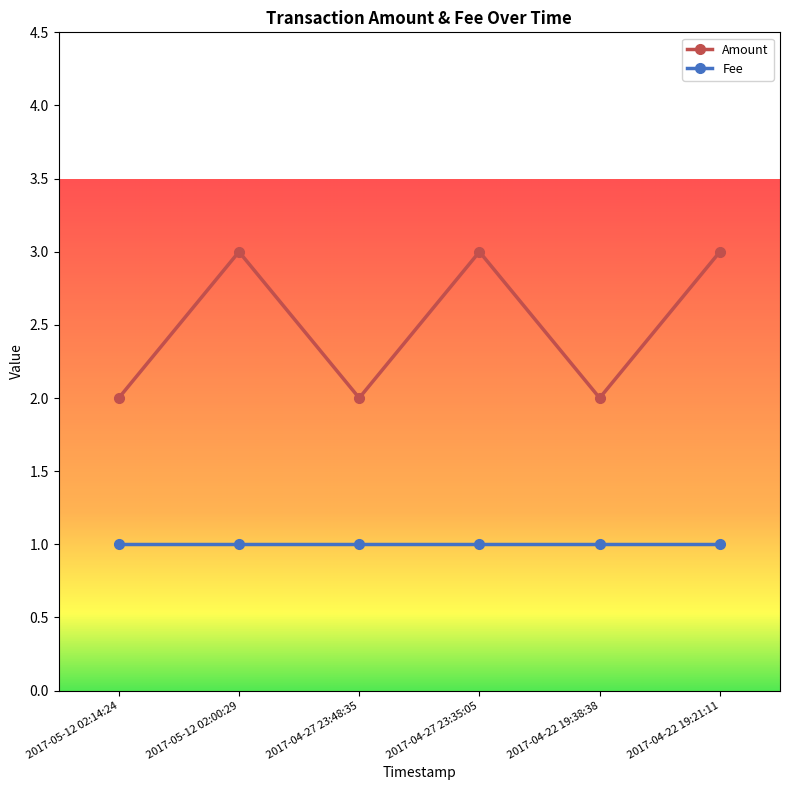

Is it true that Amount equals 3 at 2017-04-27 23:48:35?

False